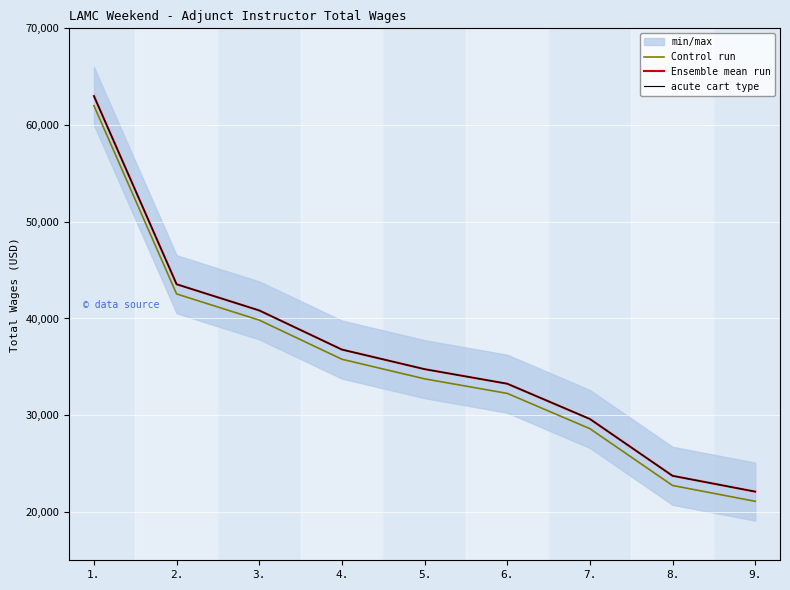

What are all the series names shown in the legend?

Control run, Ensemble mean run, acute cart type